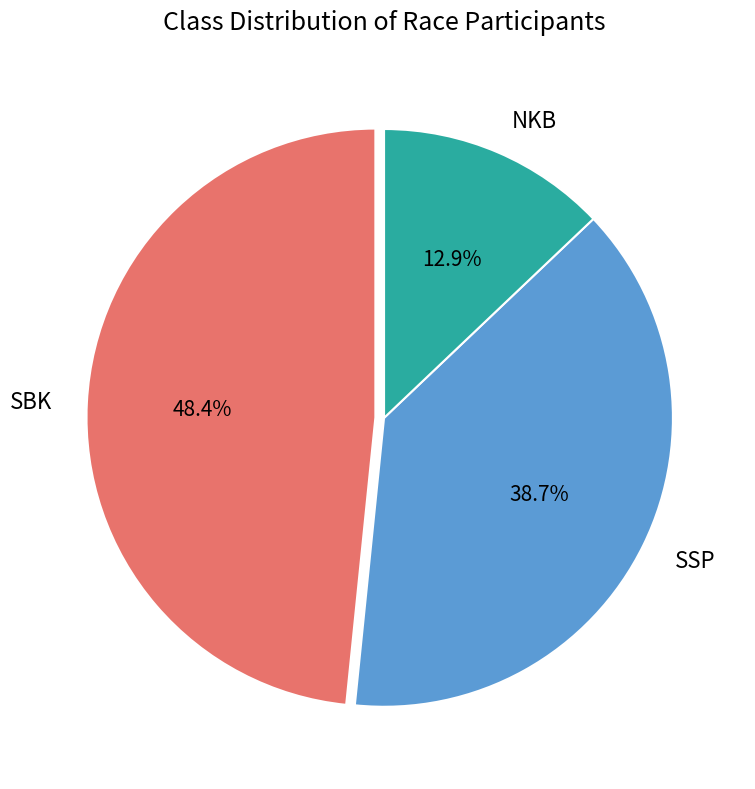

True or false: SBK accounts for 44% of the total.

False